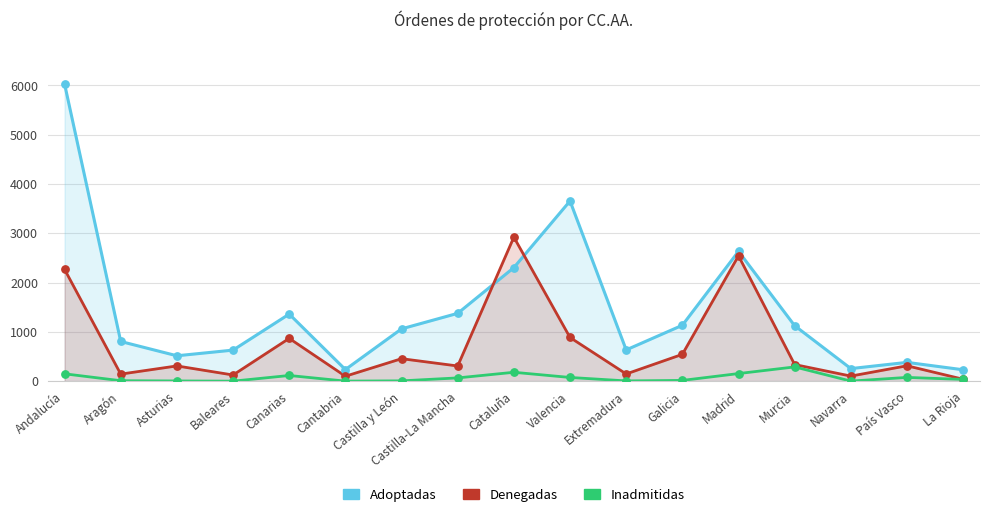

Which series has the largest total across all categories?

Adoptadas